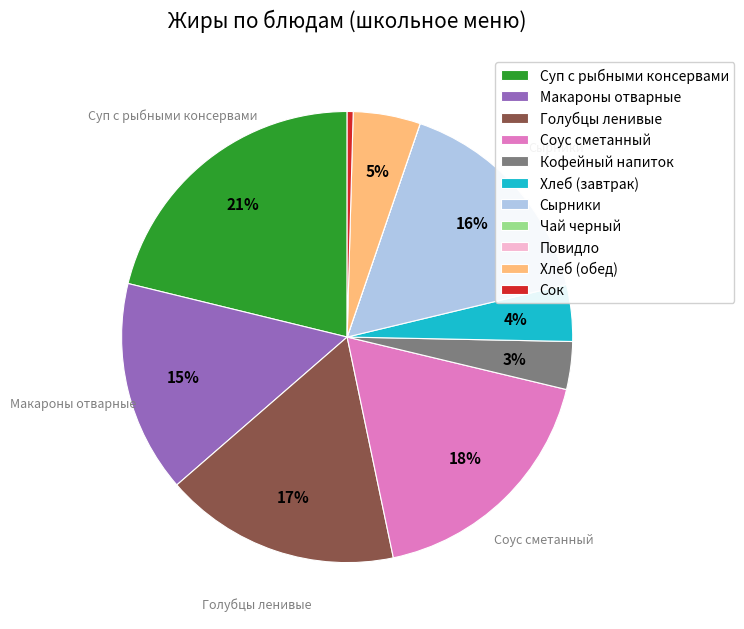

Which category has the biggest portion of the pie?

Суп с рыбными консервами